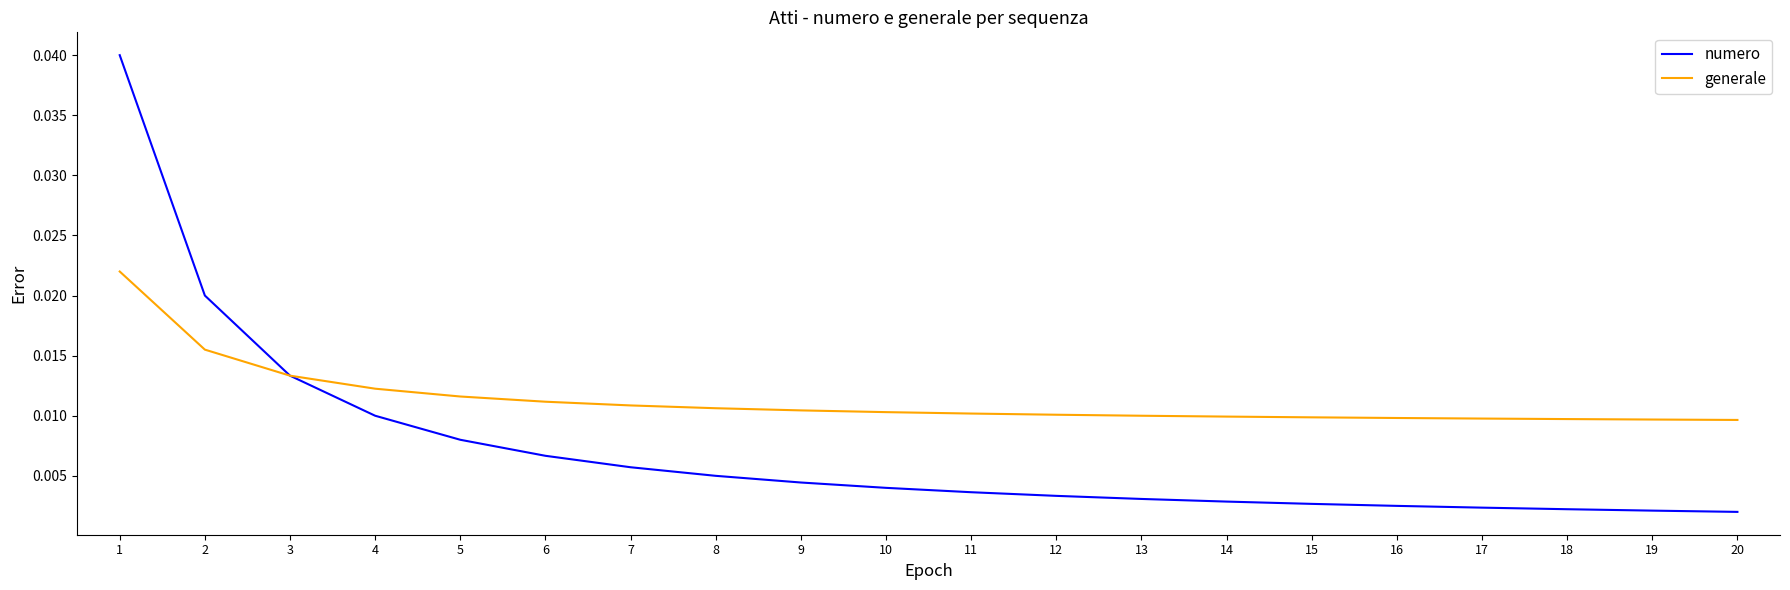

How many generale values are between 0 and 1?

20